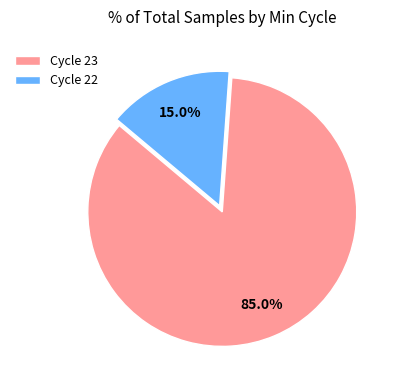

Rank the categories by value from highest to lowest.

Cycle 23, Cycle 22